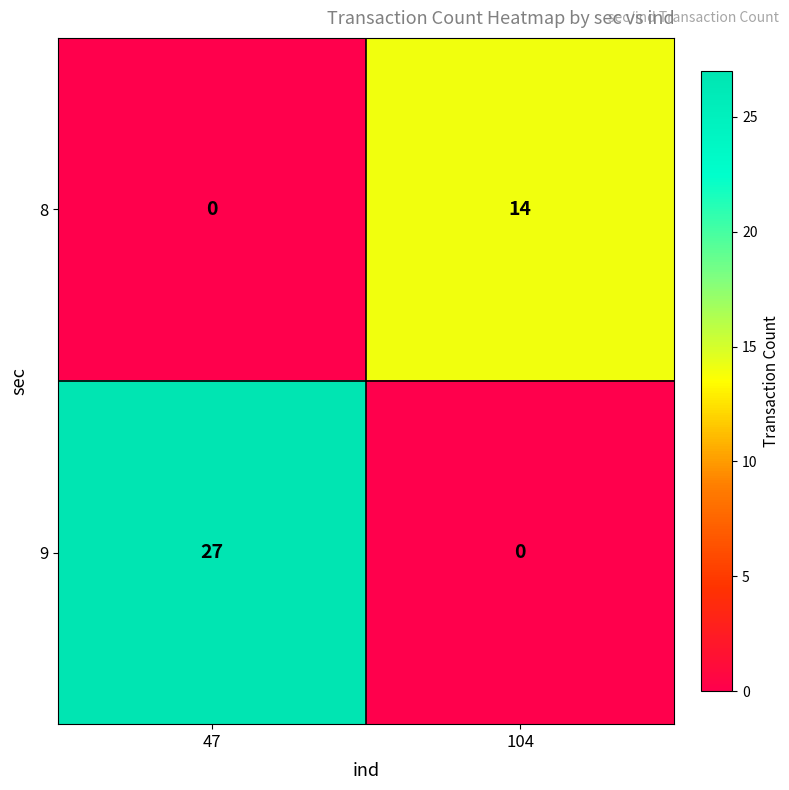

Reading left to right, extract all data points from this chart.

8: 0	14
9: 27	0